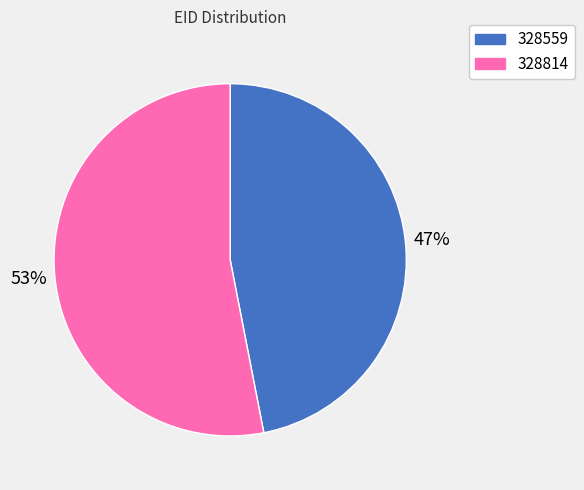

Approximately how many times larger is the value at 328814 compared to 328559?

1.1